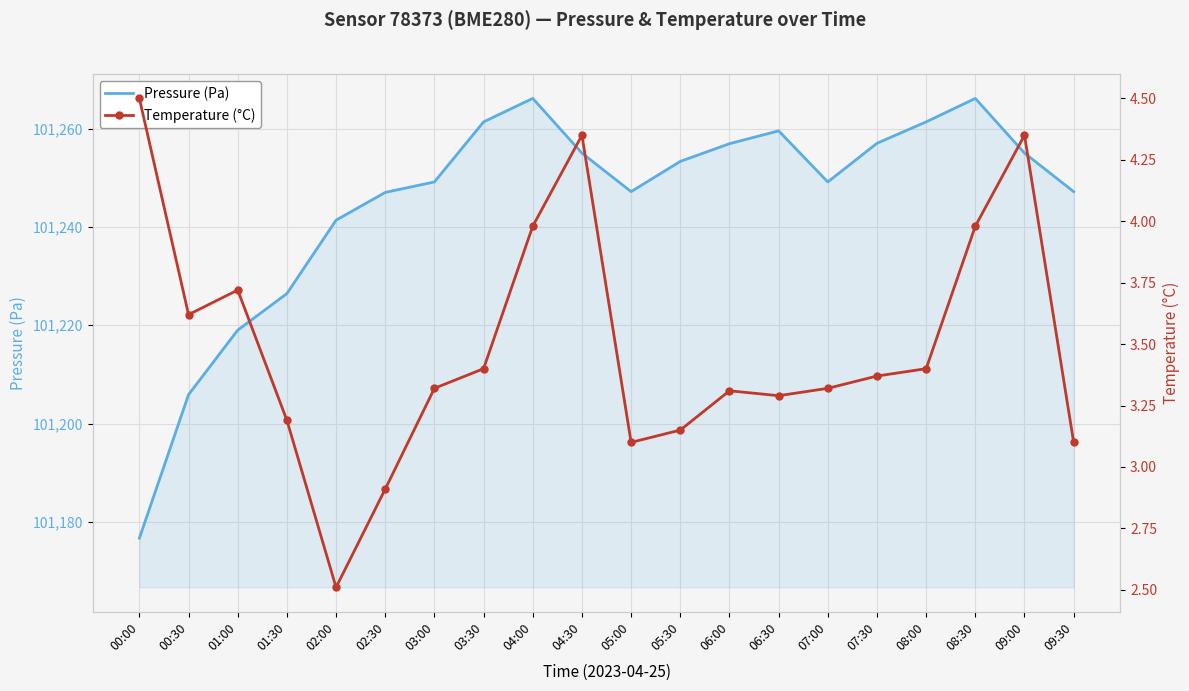

Where is Pressure (Pa) nearest to the value 101221?

01:00